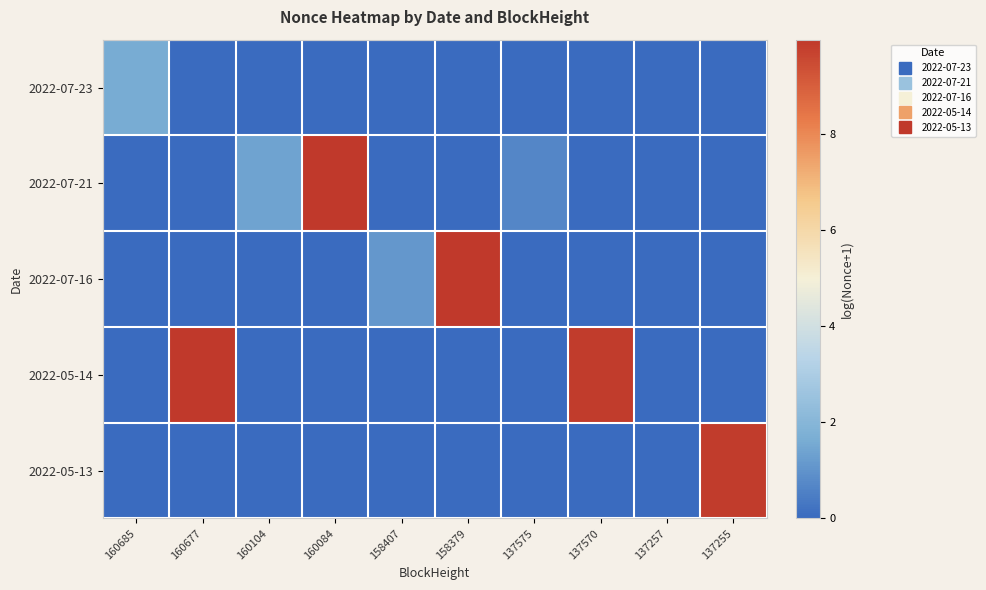

Which series has the largest range (max minus min)?

2022-05-14